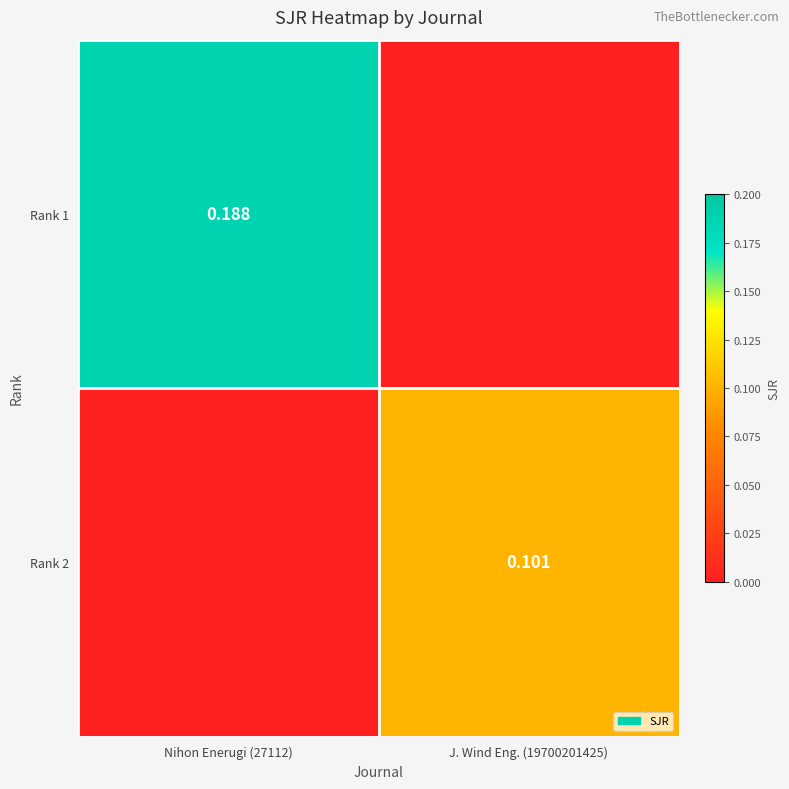

List the series in order of their overall mean, lowest first.

Rank 2, Rank 1